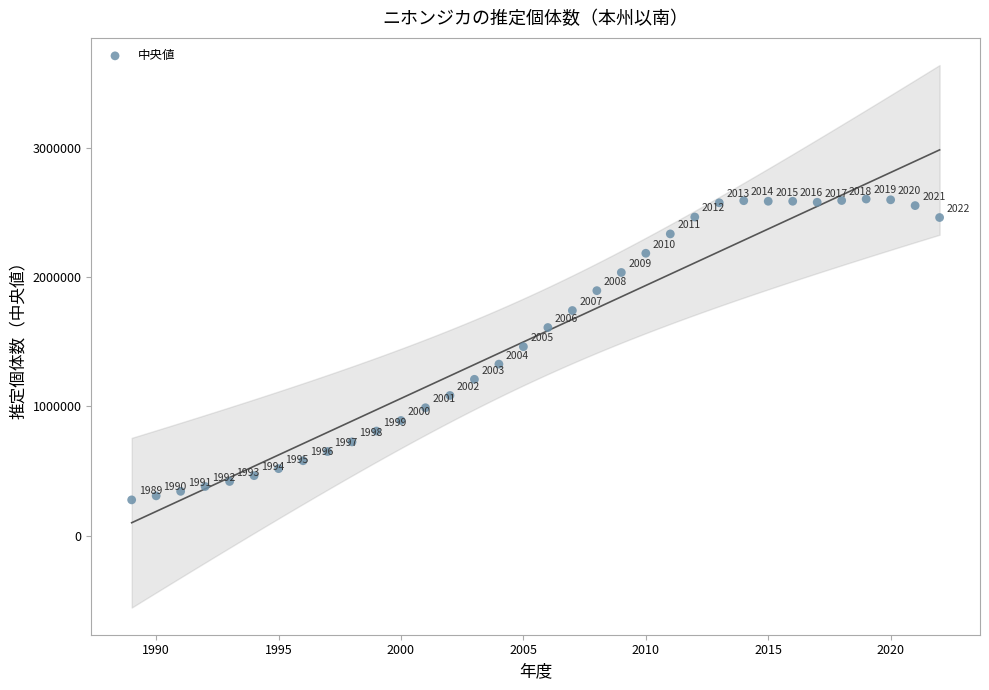

What Y value in the scatter plot is closest to 1441153?

1462609